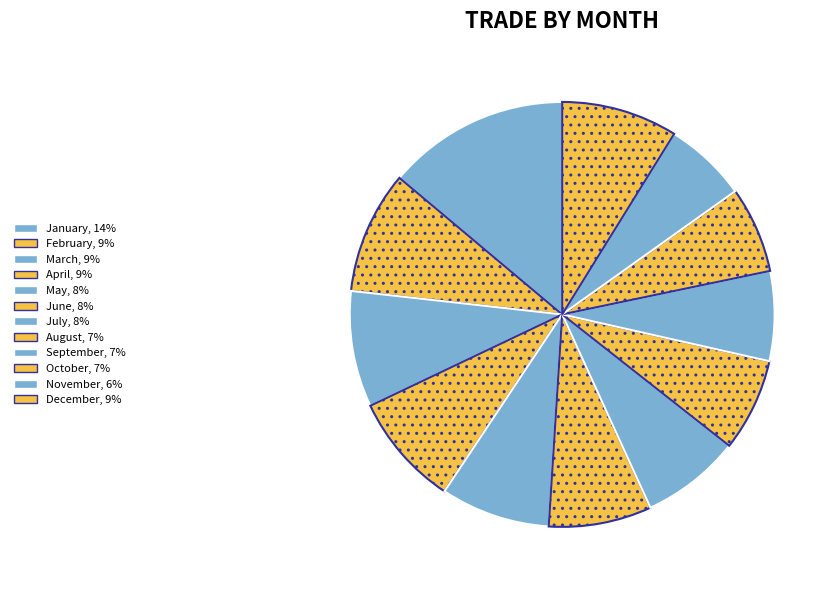

Which slice is the smallest?

November